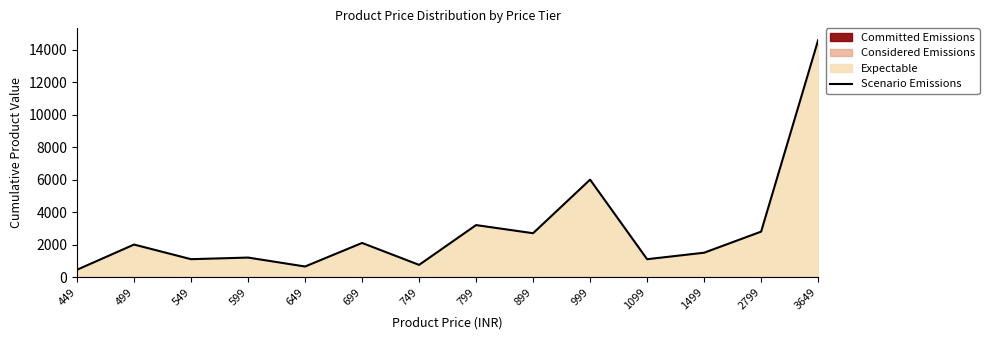

Approximately how many times larger is the value at 2799 compared to 499?

1.4